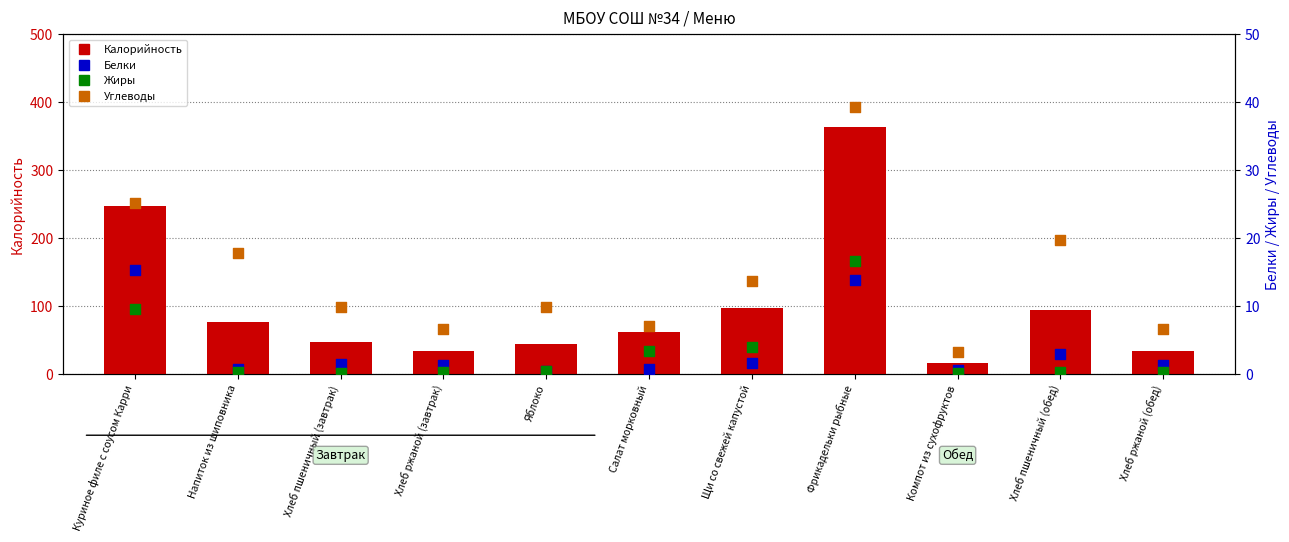

At how many categories does at least one series exceed 44?

8